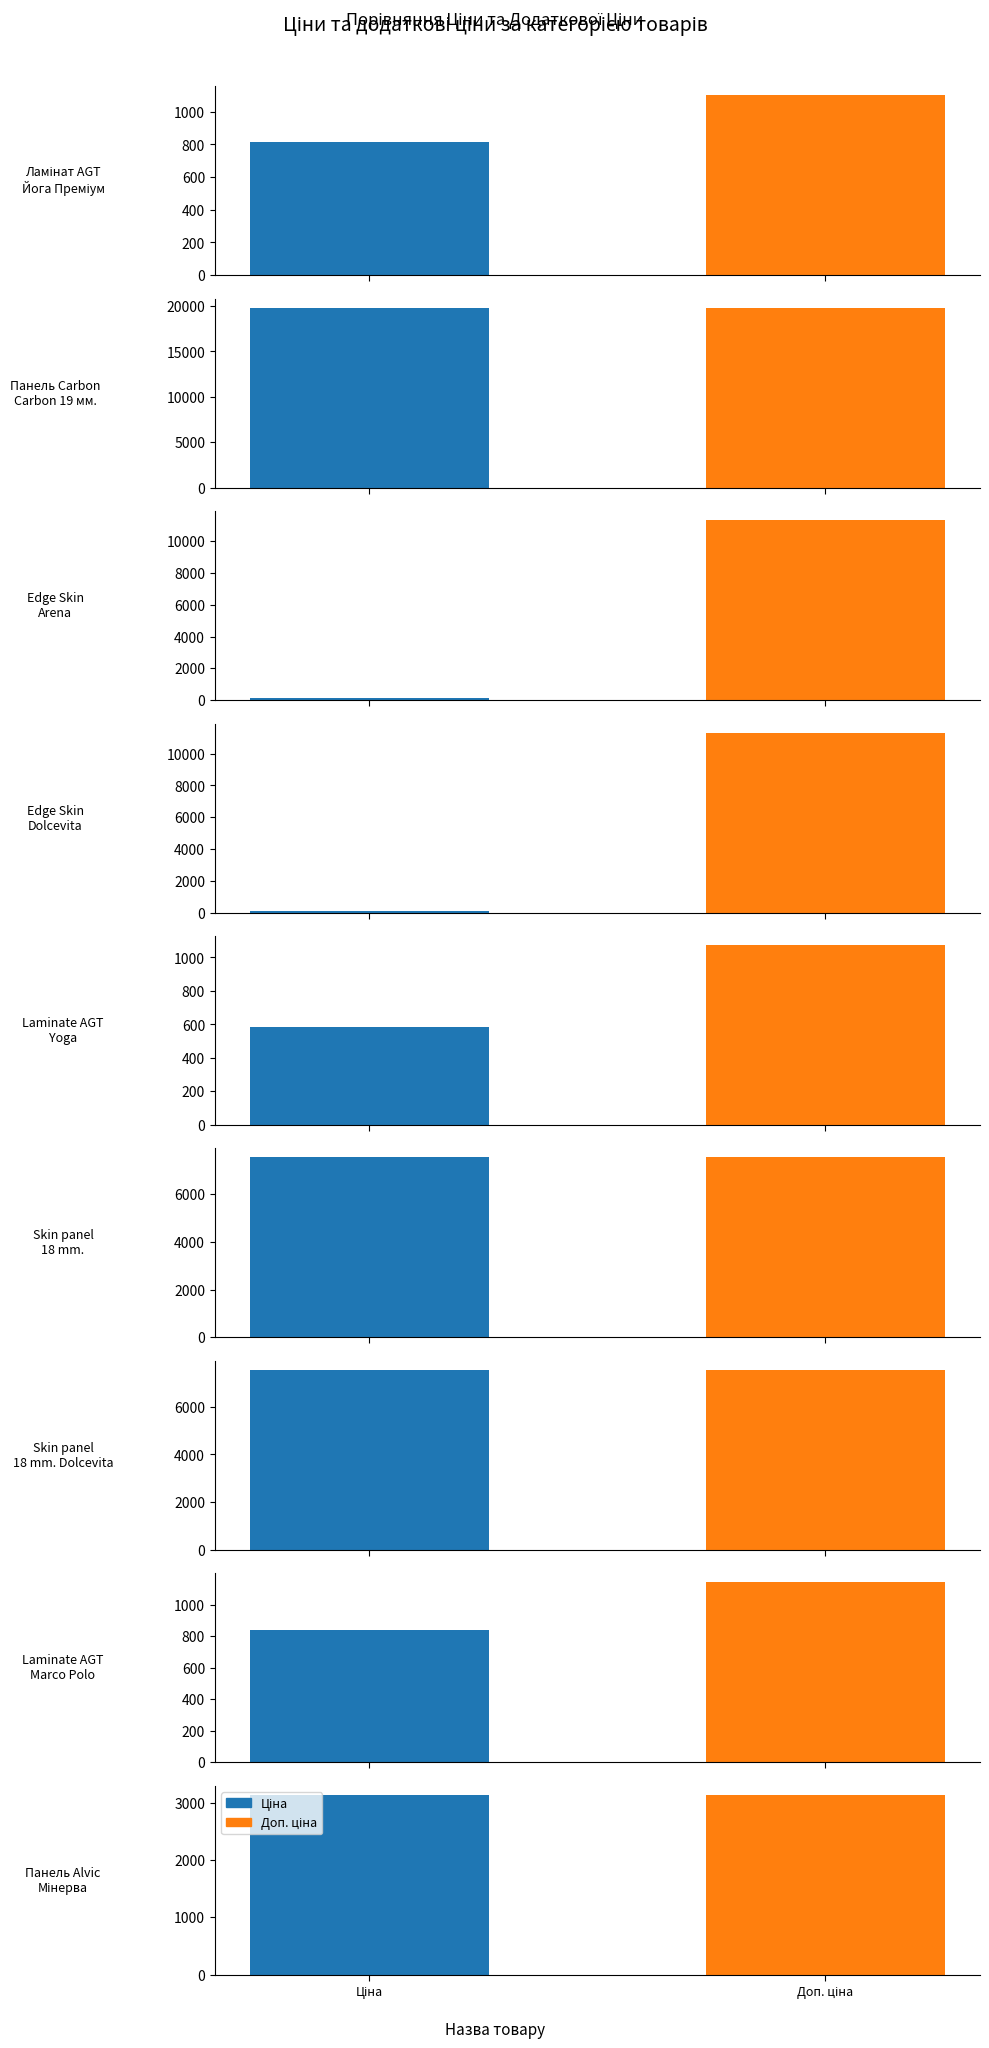

What is the difference between the Ціна values at Панель Alvic Alvic 18 мм. Мінерва and Edge Skin Dolcevita?

3023.5